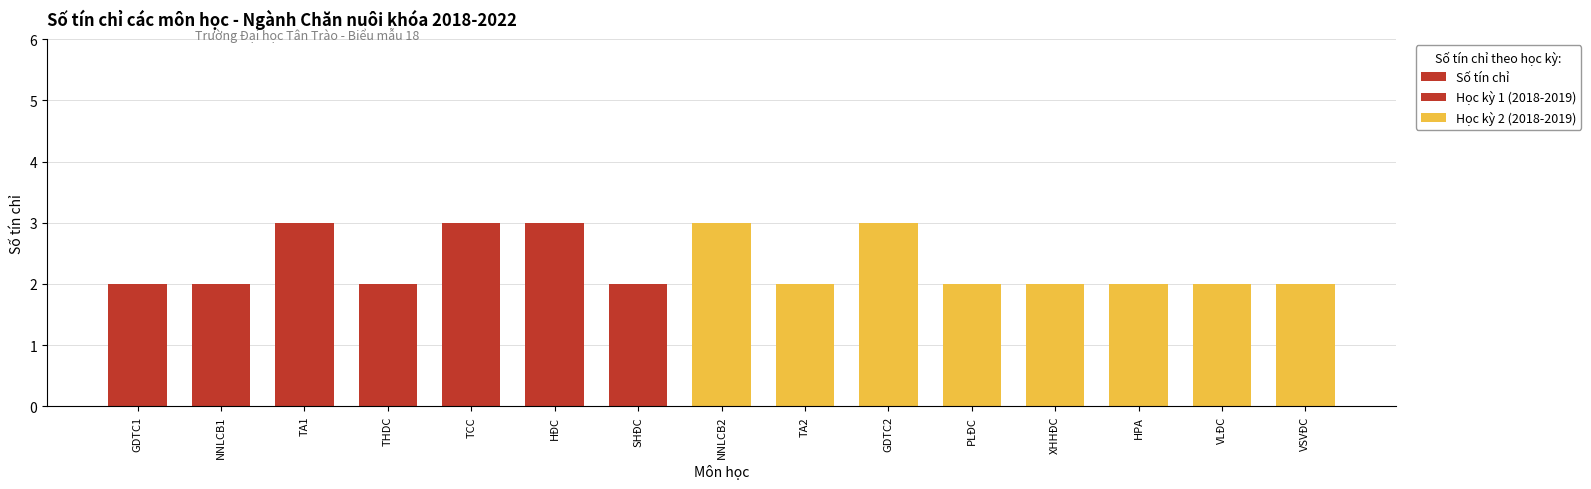

How many values are between 2 and 3?

15